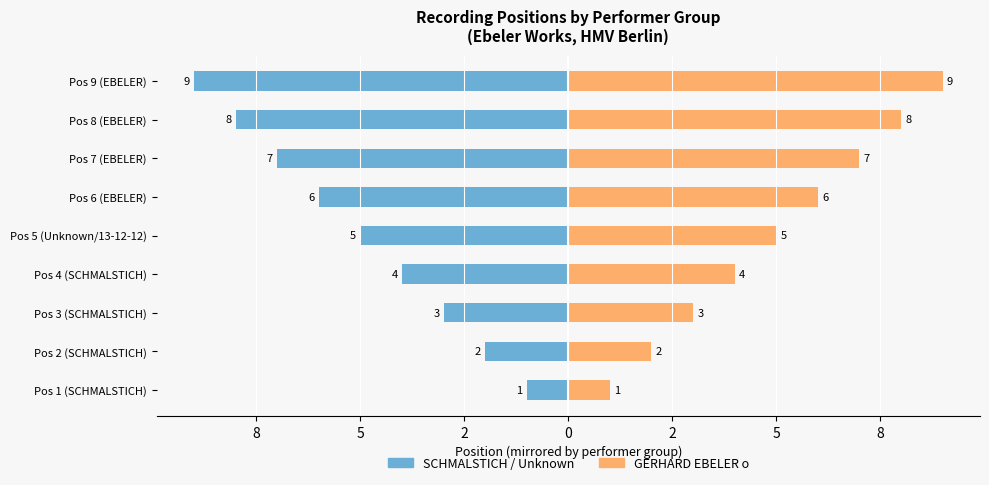

Is it true that SCHMALSTICH / Unknown equals -4 at Pos 9 (EBELER)?

False